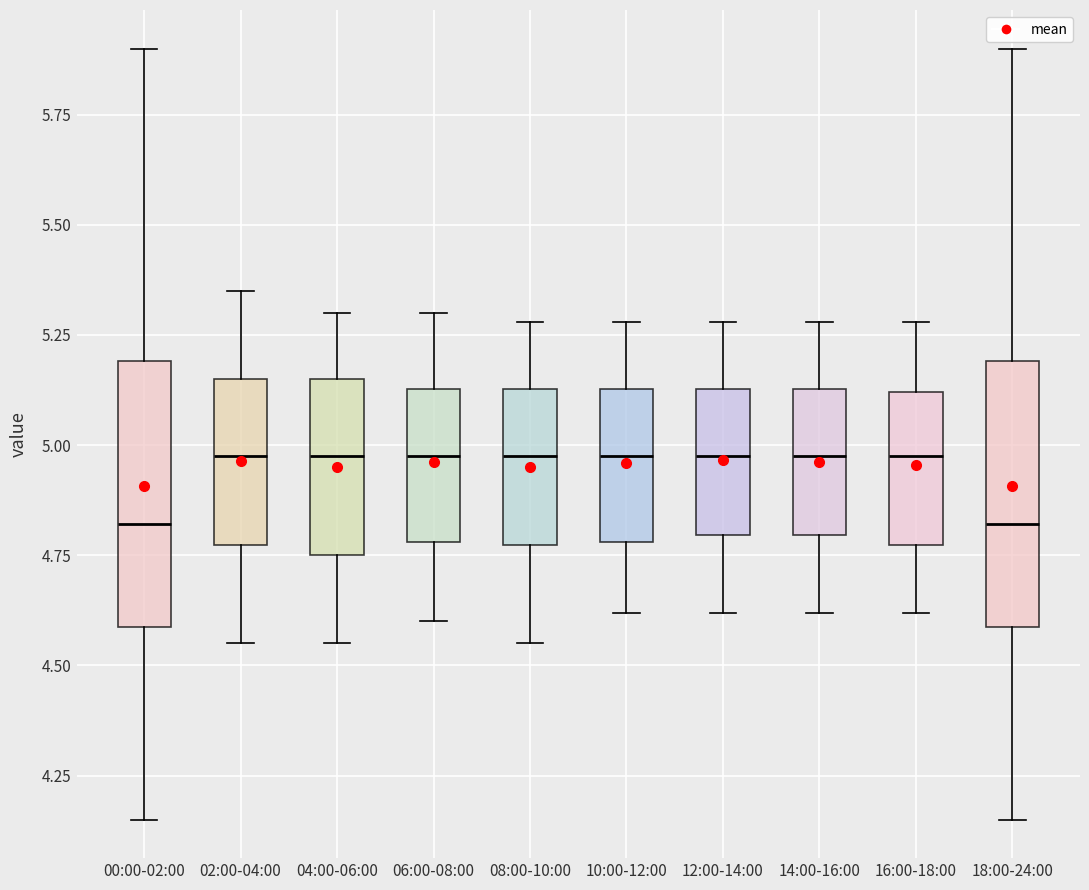

Reading left to right, read every box against the y-axis: the position of its median line, the range the box covers, and the ends of its whiskers. The values are not printed on the chart, so give them approximately, as read against the axis.

00:00-02:00: median 4.80, box 4.60 to 5.20, whiskers 4.15 to 5.90
02:00-04:00: median 5.00, box 4.75 to 5.15, whiskers 4.55 to 5.35
04:00-06:00: median 5.00, box 4.75 to 5.15, whiskers 4.55 to 5.30
06:00-08:00: median 5.00, box 4.80 to 5.15, whiskers 4.60 to 5.30
08:00-10:00: median 5.00, box 4.75 to 5.15, whiskers 4.55 to 5.30
10:00-12:00: median 5.00, box 4.80 to 5.15, whiskers 4.60 to 5.30
12:00-14:00: median 5.00, box 4.80 to 5.15, whiskers 4.60 to 5.30
14:00-16:00: median 5.00, box 4.80 to 5.15, whiskers 4.60 to 5.30
16:00-18:00: median 5.00, box 4.75 to 5.10, whiskers 4.60 to 5.30
18:00-24:00: median 4.80, box 4.60 to 5.20, whiskers 4.15 to 5.90